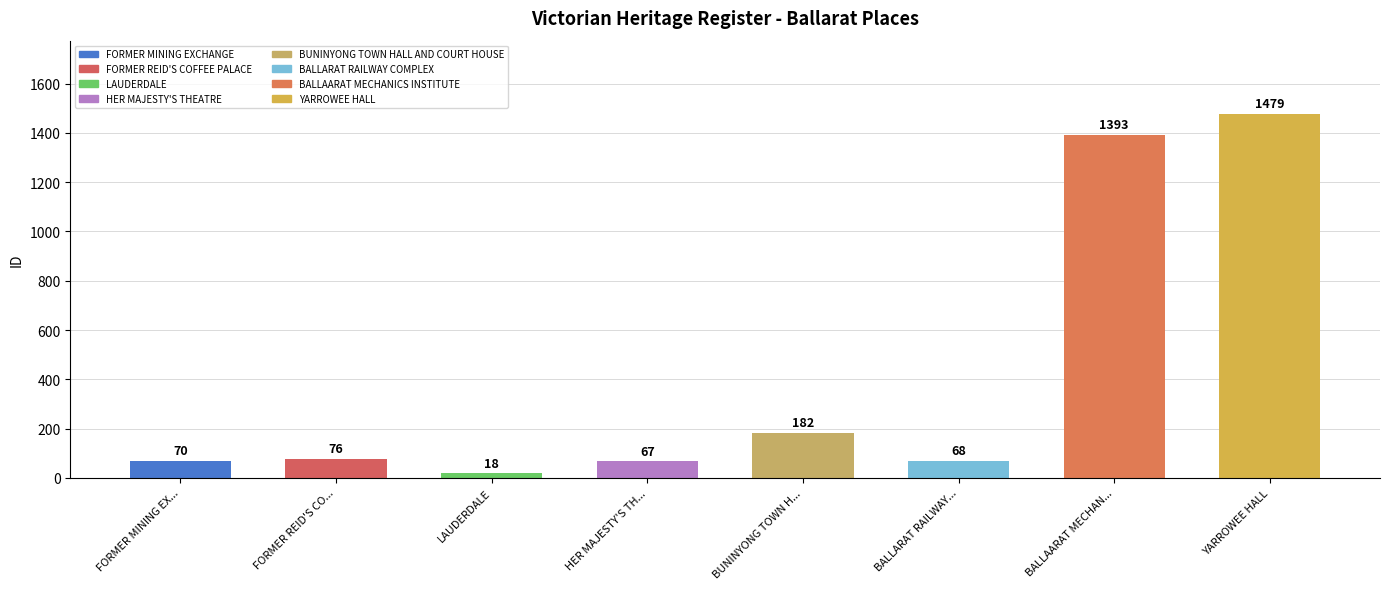

What is the sum of the values at LAUDERDALE and YARROWEE HALL?

1497